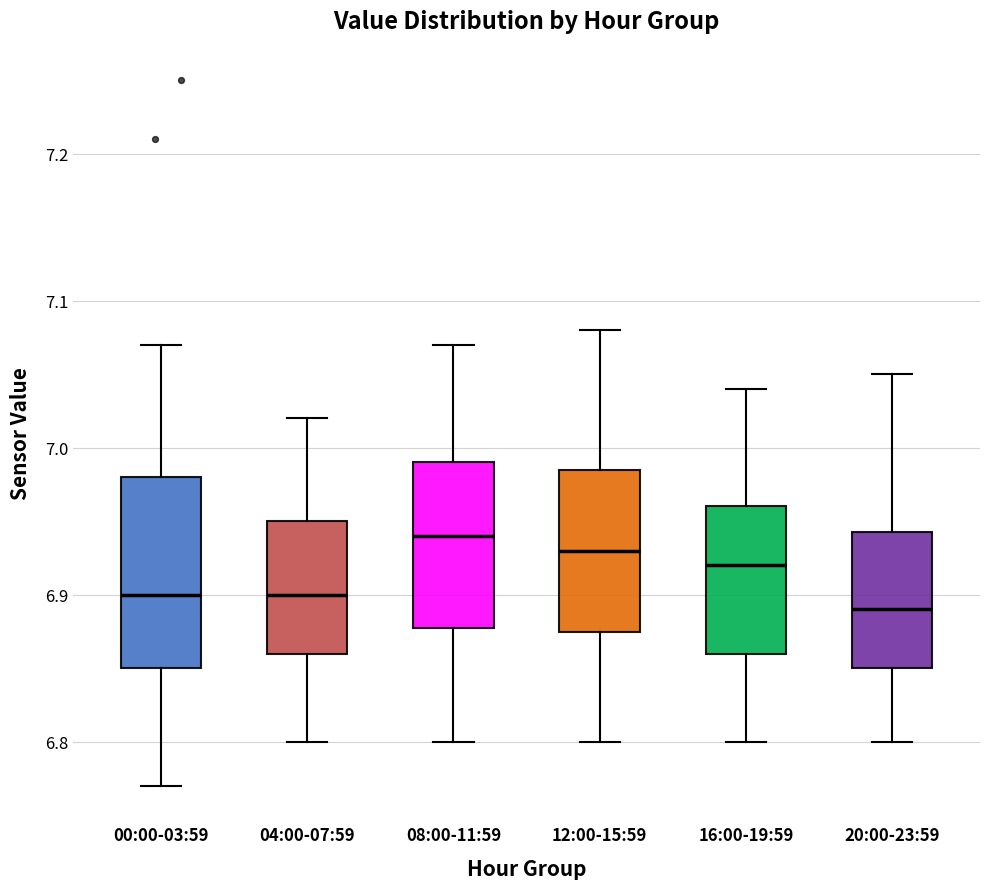

Which box is the tallest, from its lower edge to its upper edge?

00:00-03:59